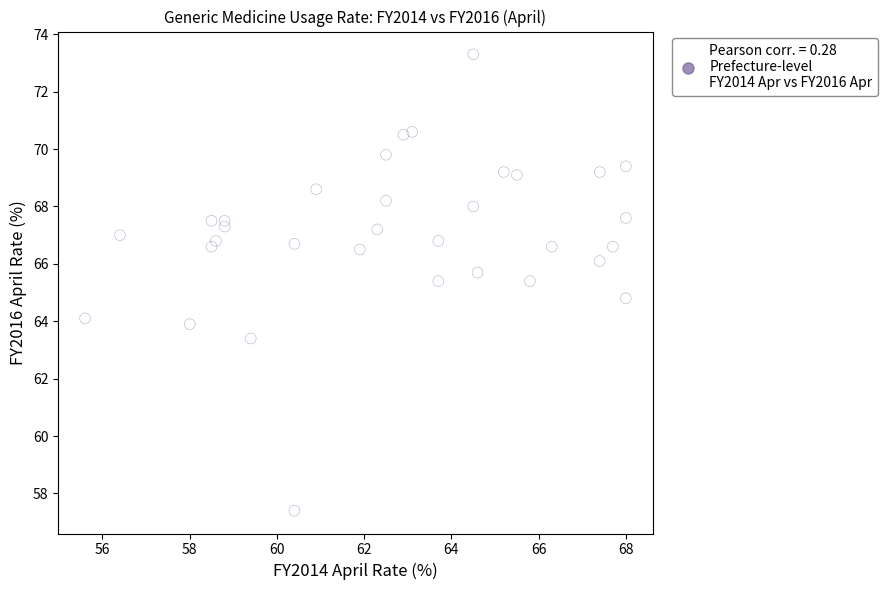

What Y value in the scatter plot is closest to 65?

64.8